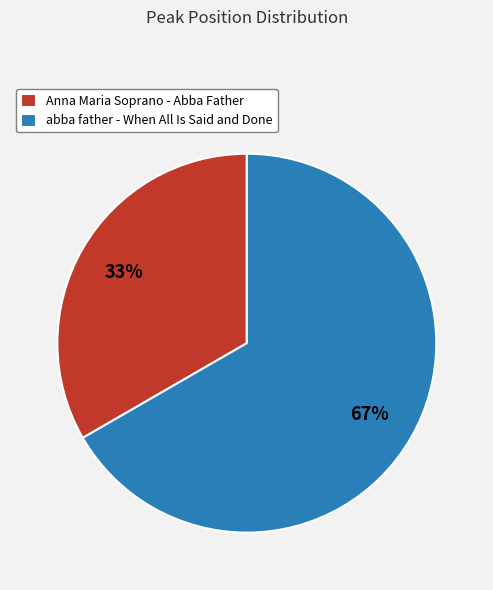

To the nearest percent, what portion does Anna Maria Soprano - Abba Father represent?

33%